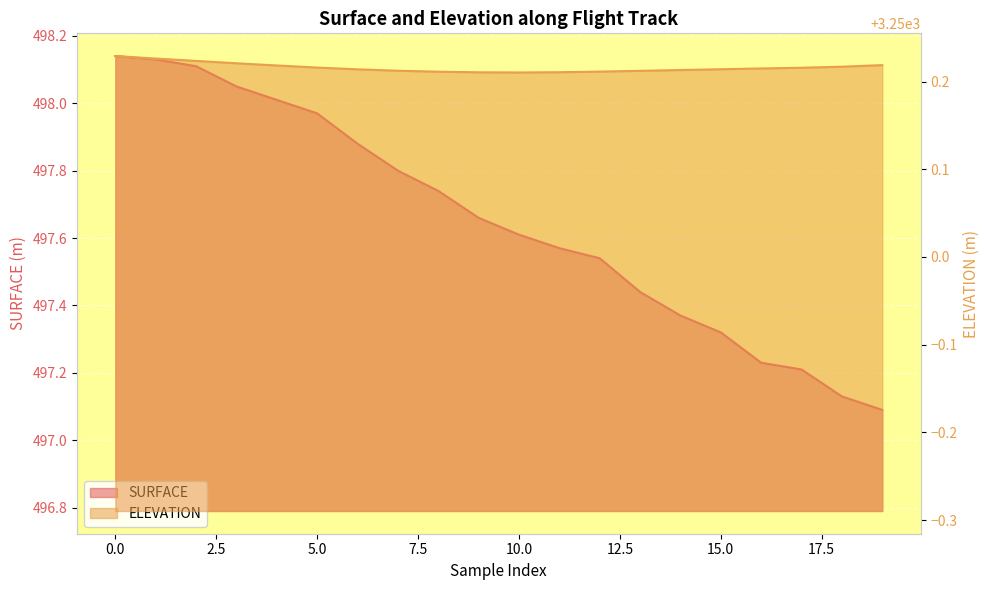

Is the value of ELEVATION at 10 greater than the value of SURFACE at 5.0?

Yes